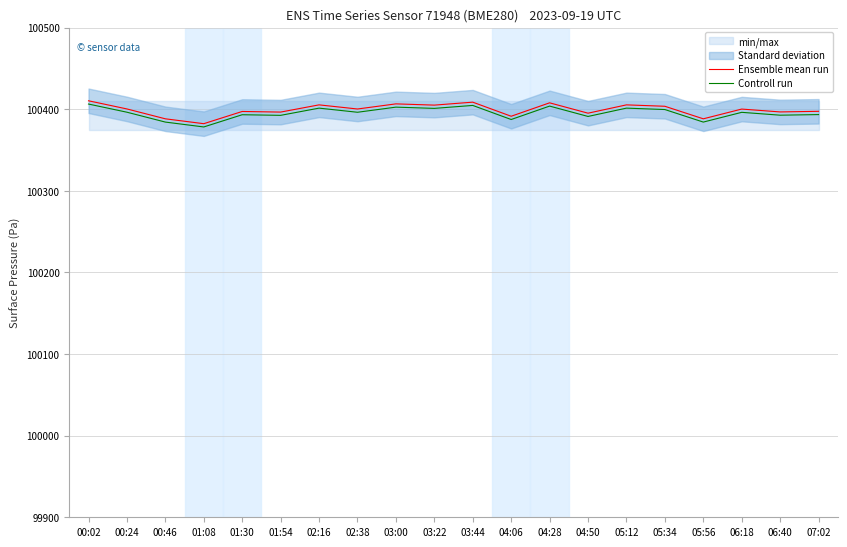

True or false: Controll run and Ensemble mean run cross at least once.

False